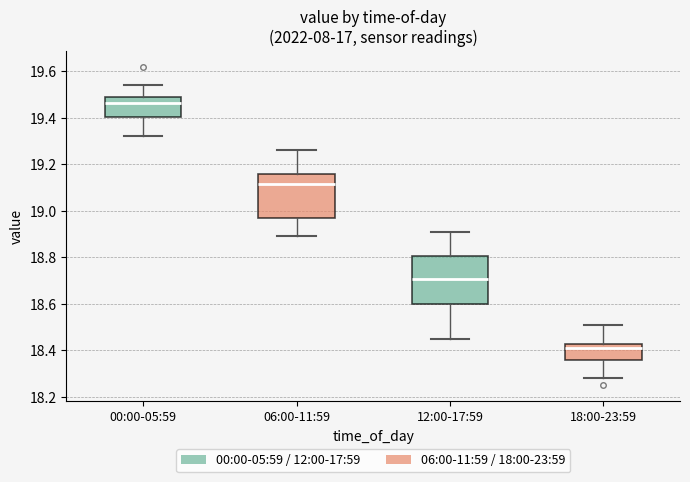

Reading left to right, transcribe this box plot: for each box, give where its median line is, the range the box spans, and where its two whiskers end, as read against the y-axis. The values are not printed on the chart, so give them approximately, as read against the axis.

00:00-05:59: median 19.46, box 19.40 to 19.50, whiskers 19.32 to 19.54
06:00-11:59: median 19.12, box 18.96 to 19.16, whiskers 18.90 to 19.26
12:00-17:59: median 18.70, box 18.60 to 18.80, whiskers 18.46 to 18.92
18:00-23:59: median 18.42 (just below the box's upper edge), box 18.36 to 18.42, whiskers 18.28 to 18.52